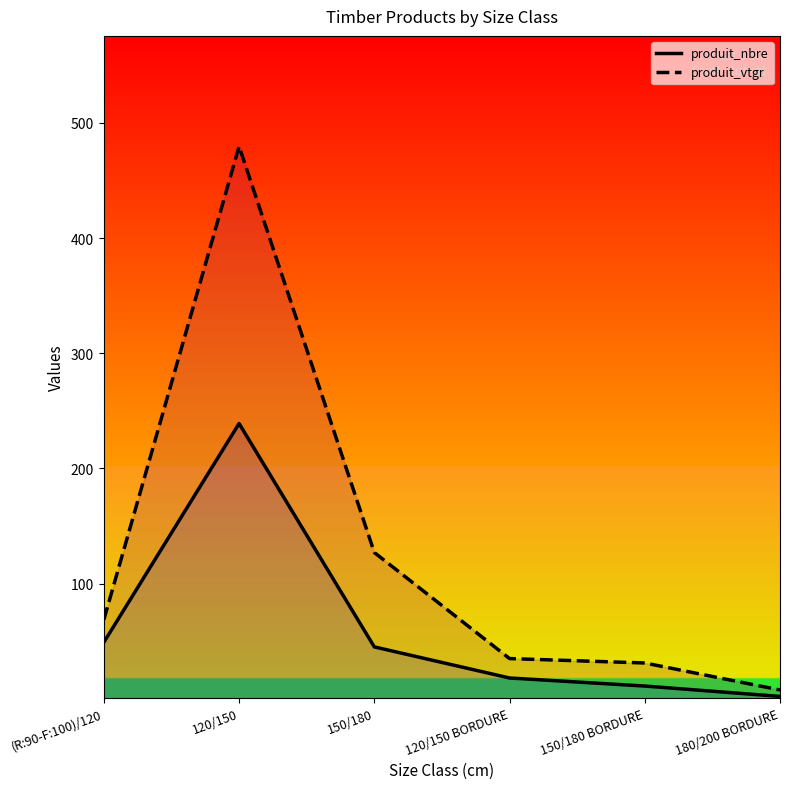

Is this an area chart (filled region under the line)?

No